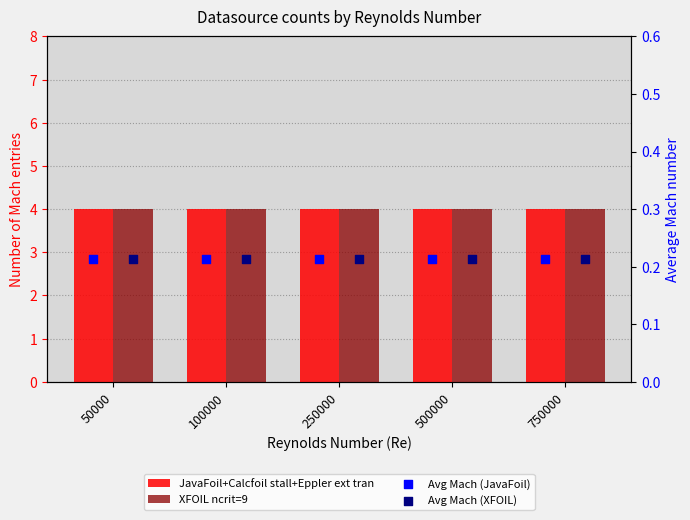

Which series reaches the maximum Y coordinate?

JavaFoil+Calcfoil stall+Eppler ext tran